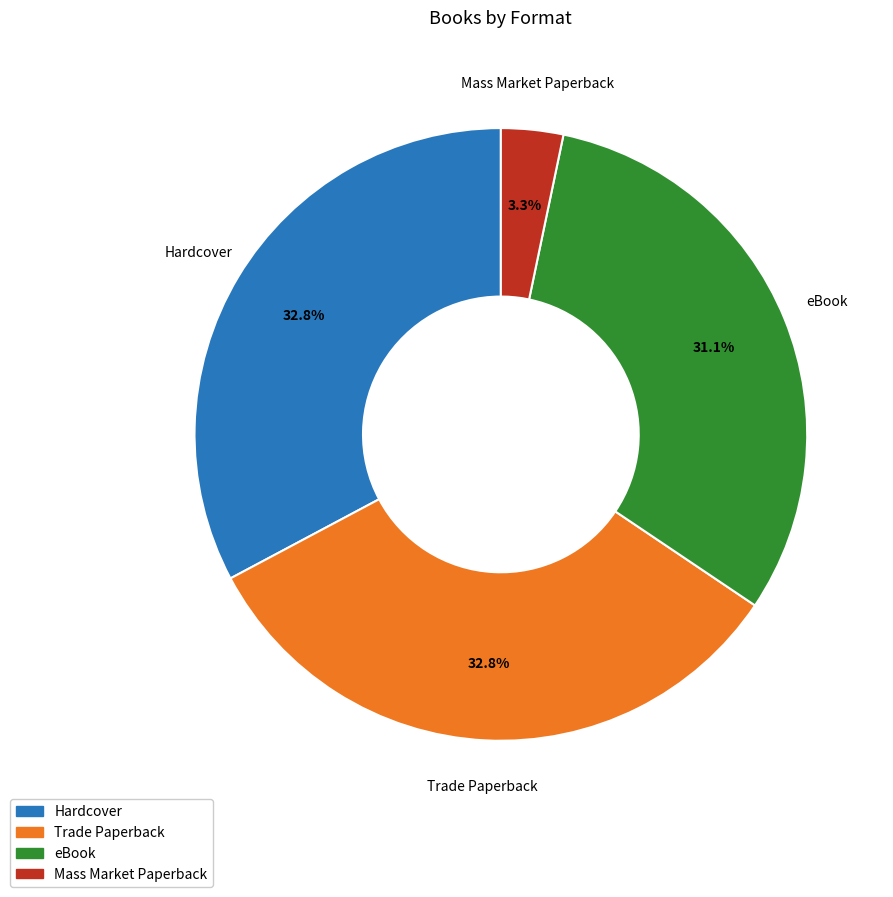

Is there any slice that represents more than half of the pie?

No